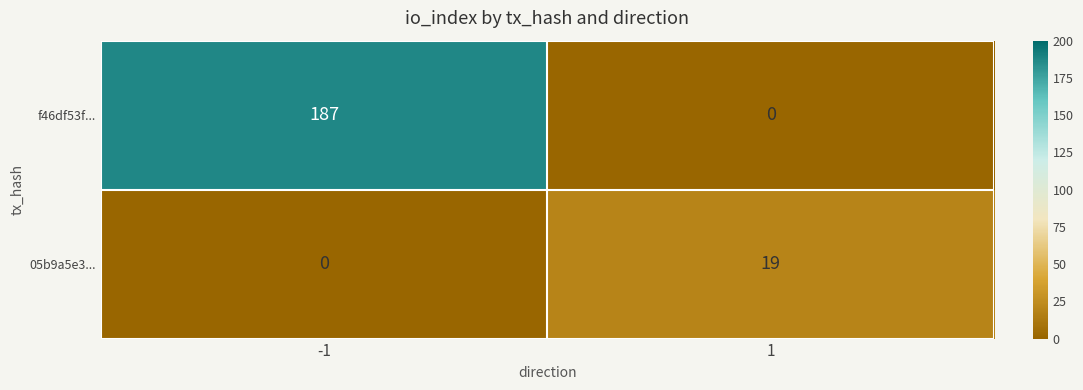

The value of 05b9a5e3... at -1 is -6. True or false?

False